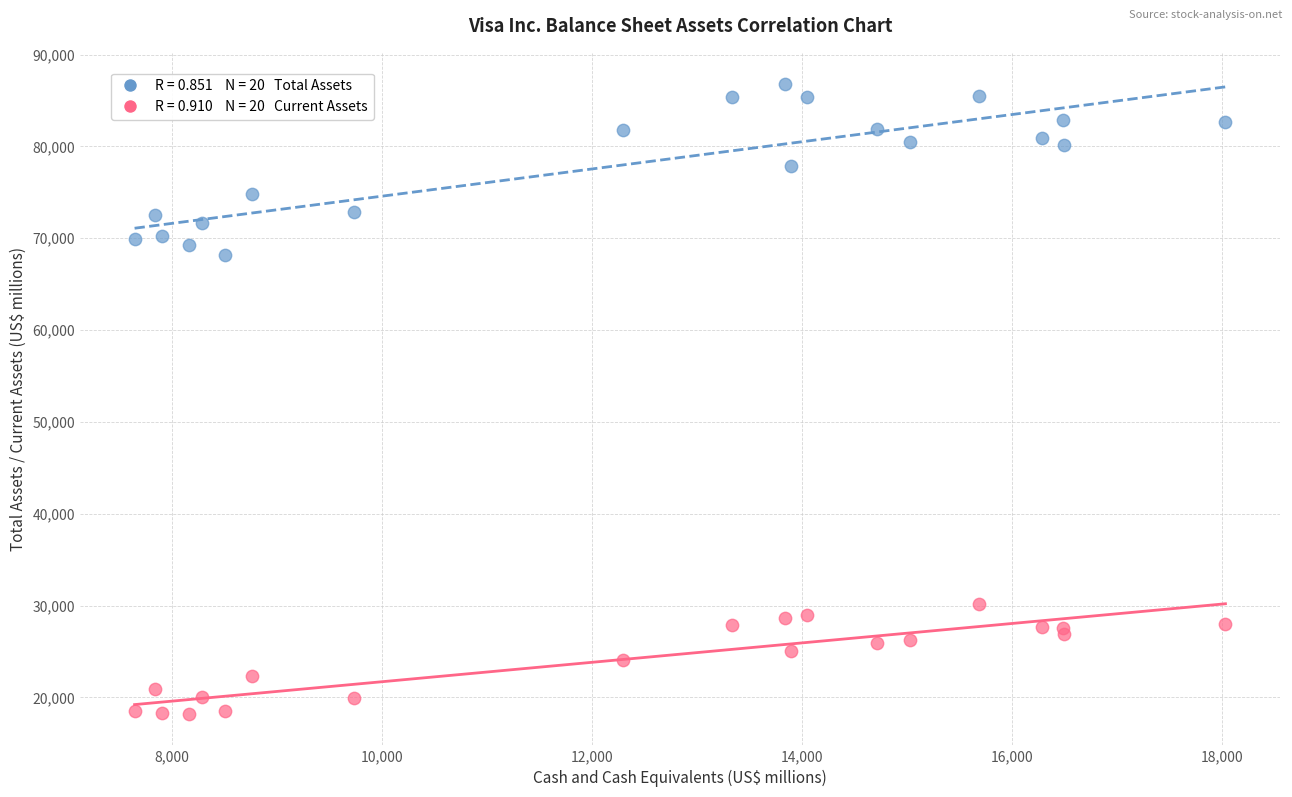

Across all series, what Y value is closest to 52485?

68175